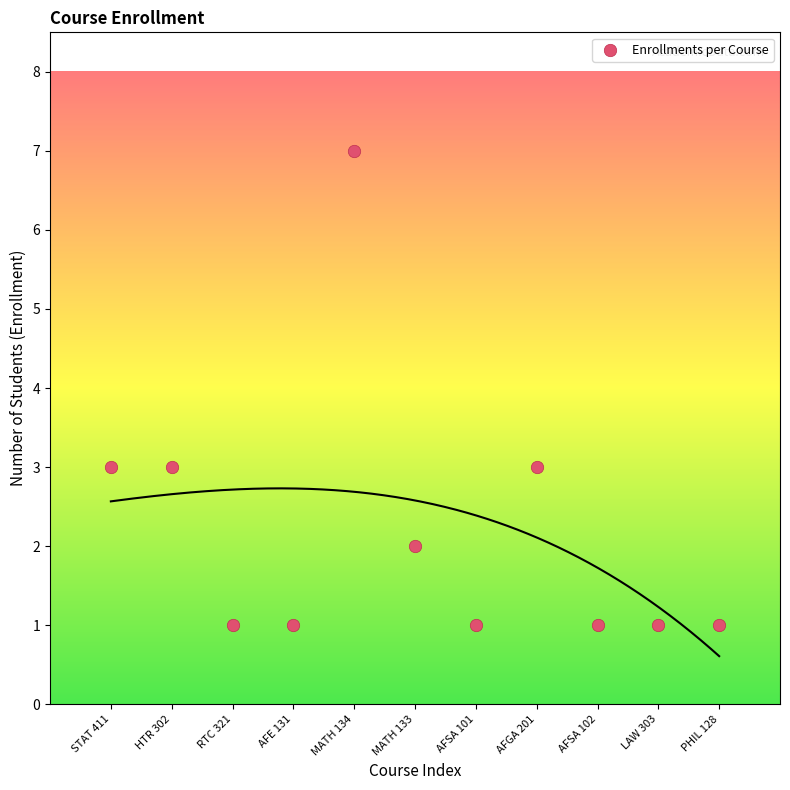

What is the range of Y values (max minus min)?

6